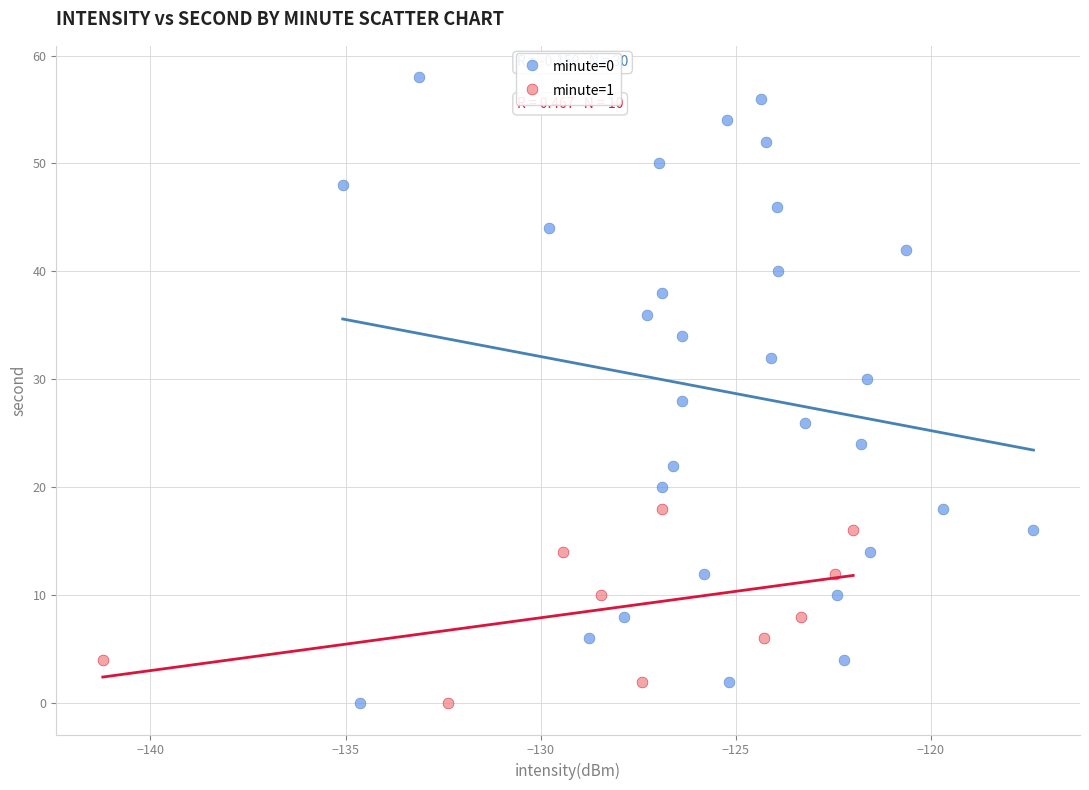

Which series contains the highest Y value?

minute=0